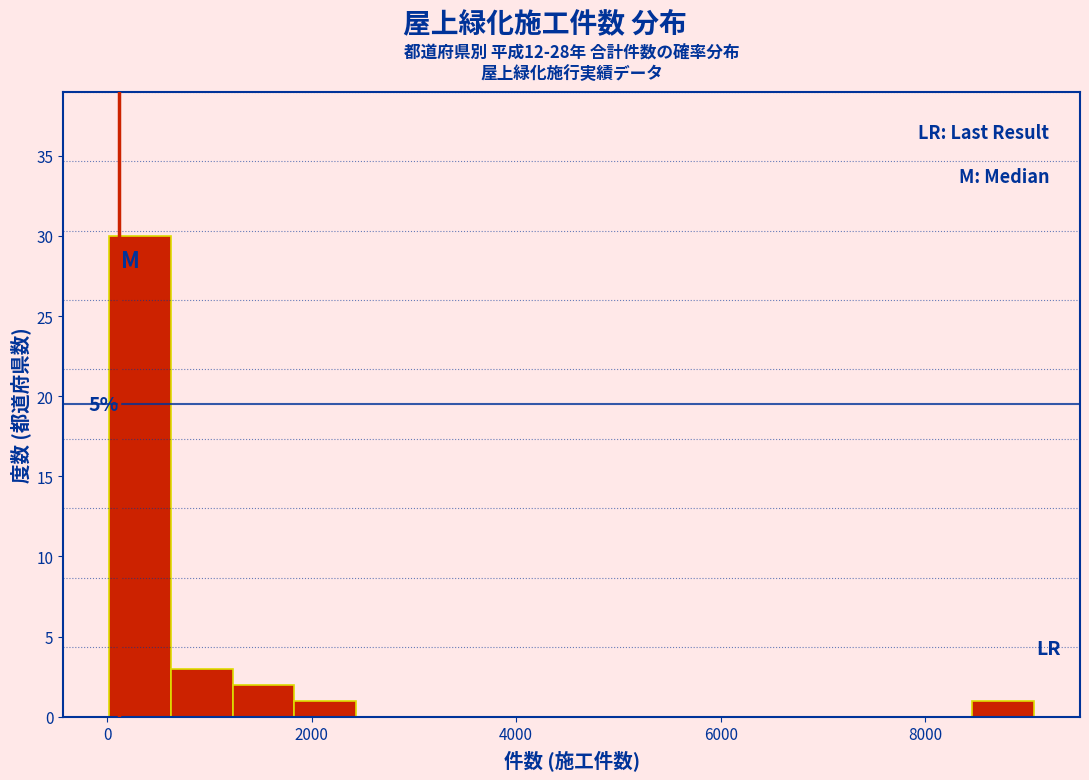

Read against the x-axis, roughly where is the centre of the tallest bar?

400